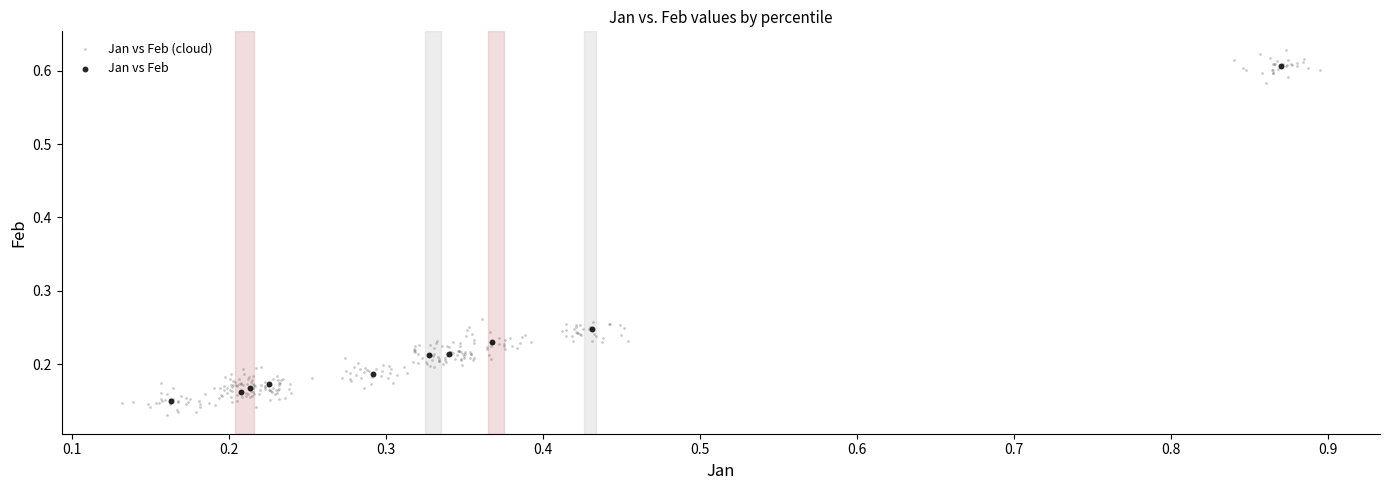

Which series contains the highest Y value?

Jan vs Feb (cloud)